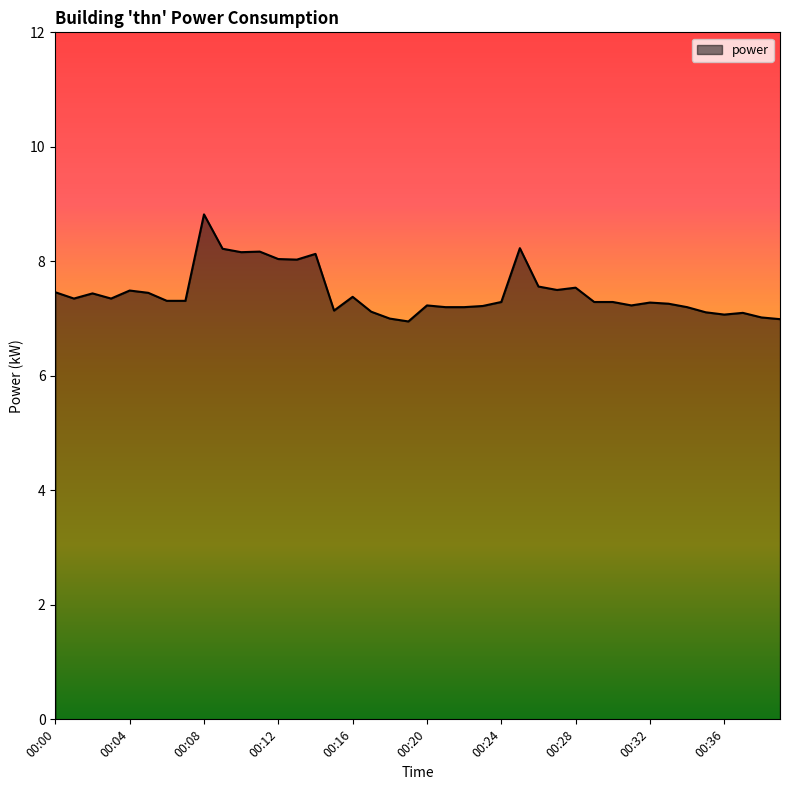

What is the greatest value displayed?

8.8